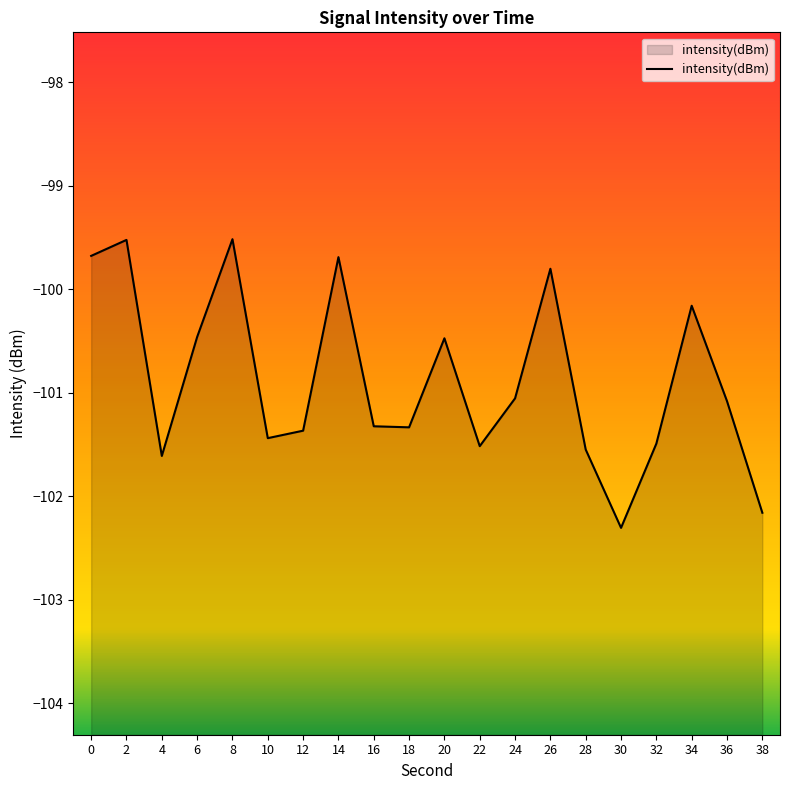

True or false: the data shows -161.3 at 24.

False